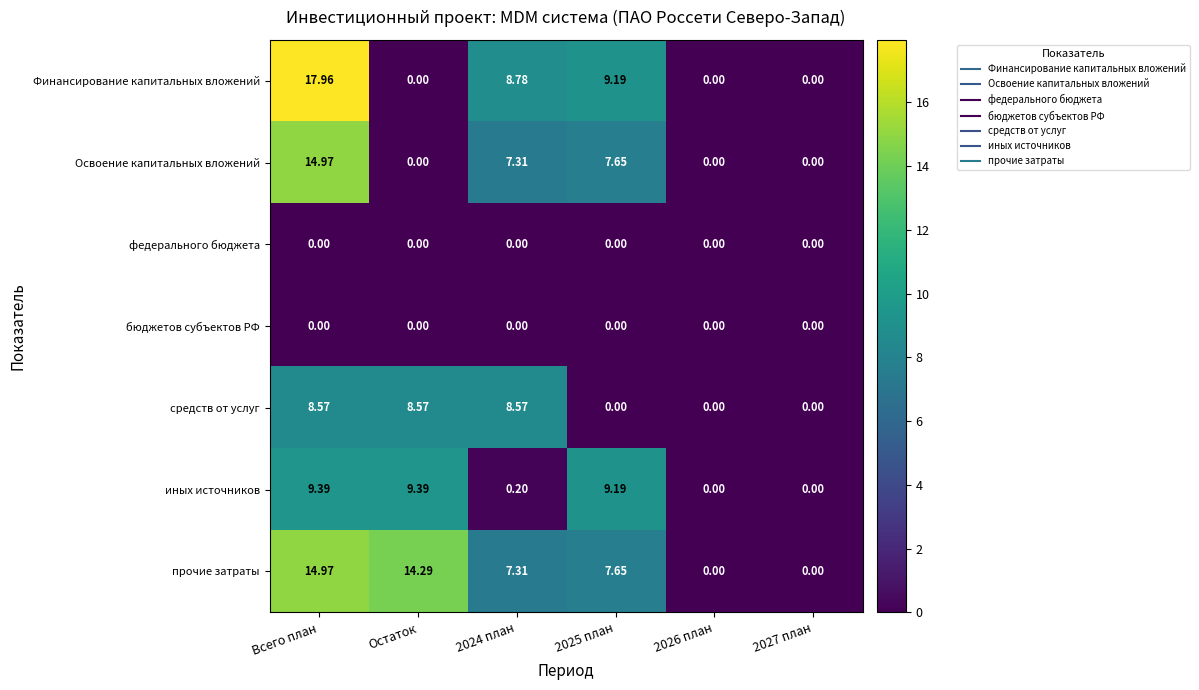

Between 2024 план and 2025 план, which series saw the biggest shift?

иных источников